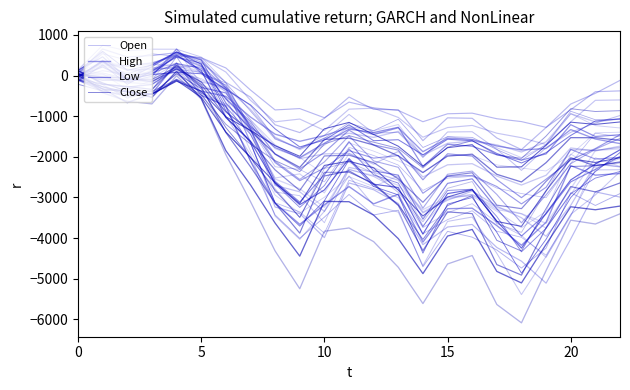

How many lines are shown in the chart?

4